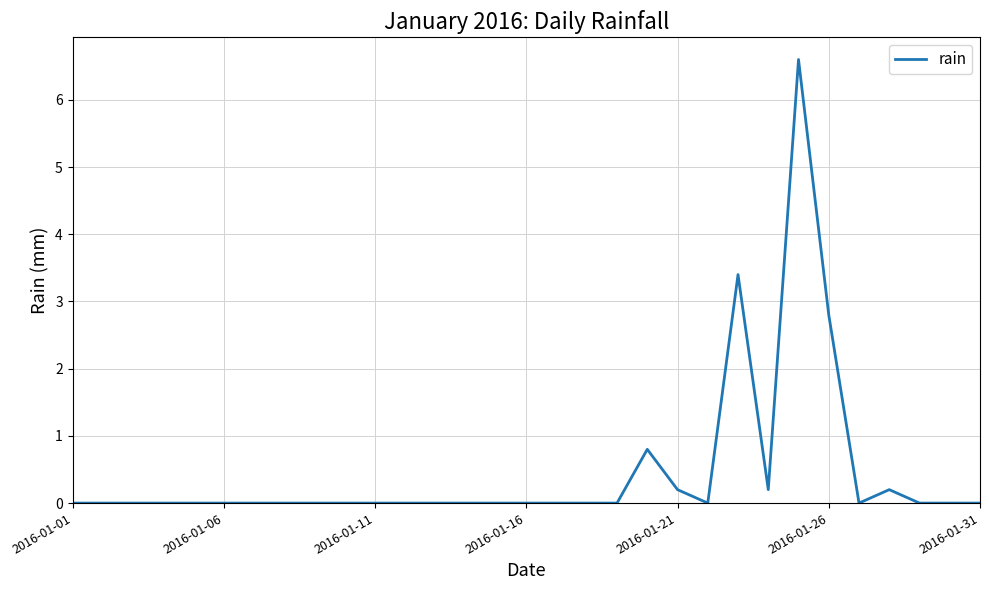

What is the maximum value shown in the chart?

6.6